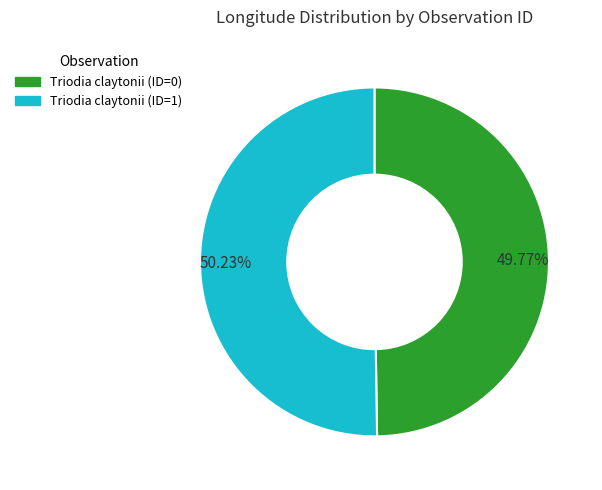

What is the ratio of the value at Triodia claytonii (ID=1) to the value at Triodia claytonii (ID=0)?

1.0